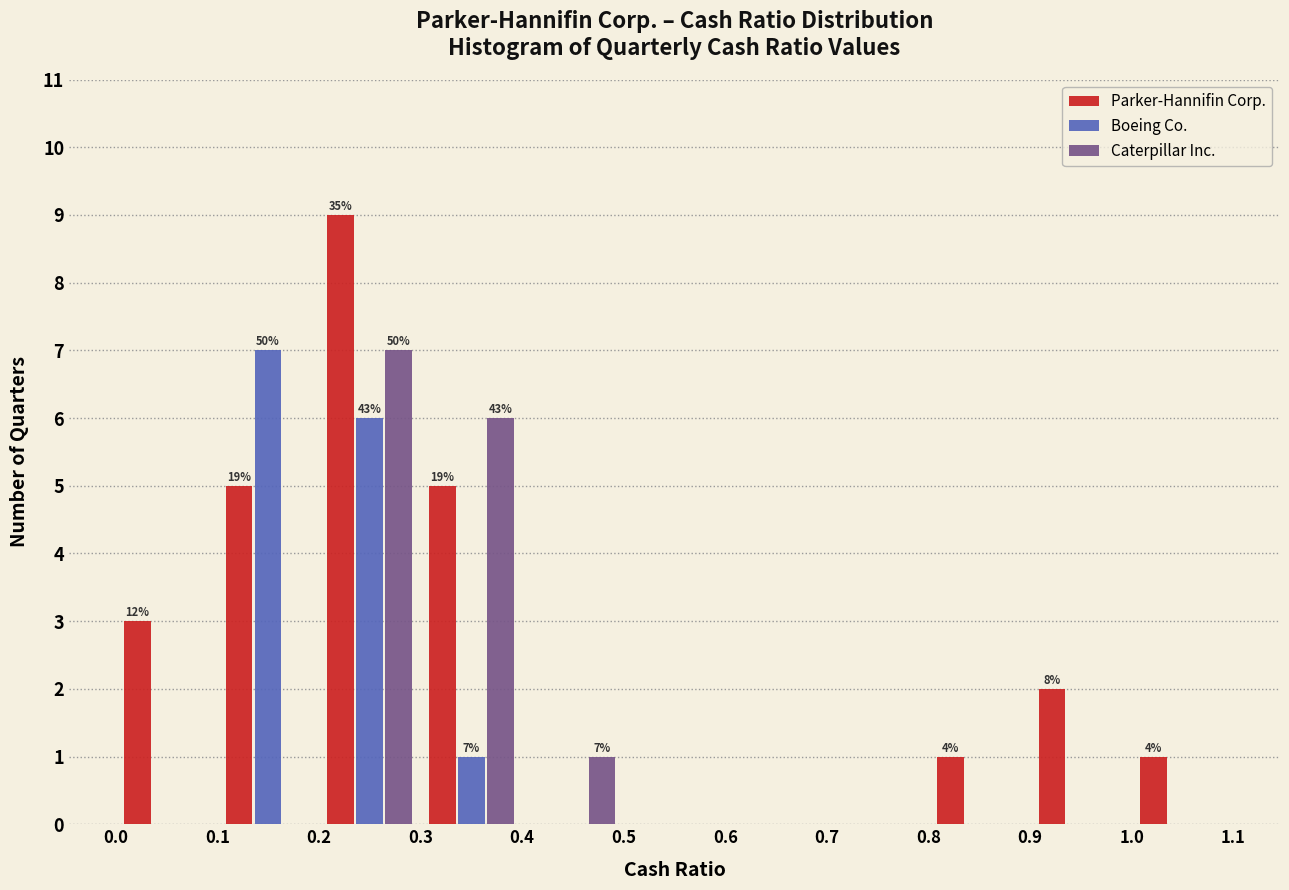

In the Caterpillar Inc. series, which range on the x-axis has the tallest bar?

0.2 to 0.3